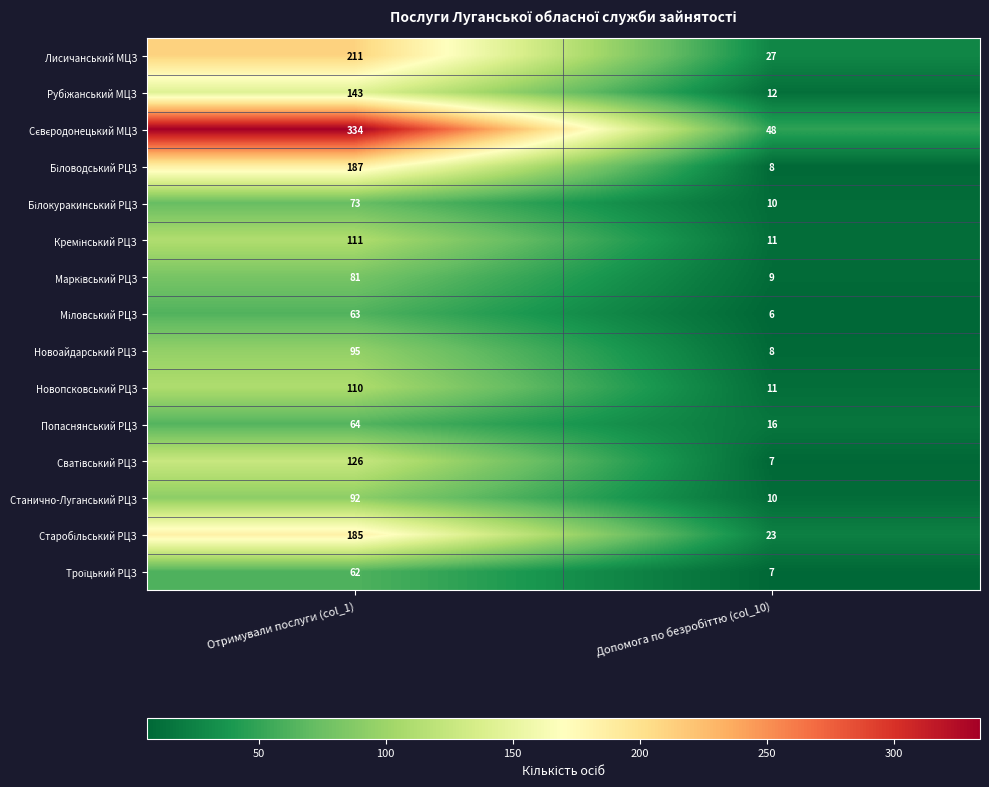

Which category has the highest value across all series?

Отримували послуги (col_1)